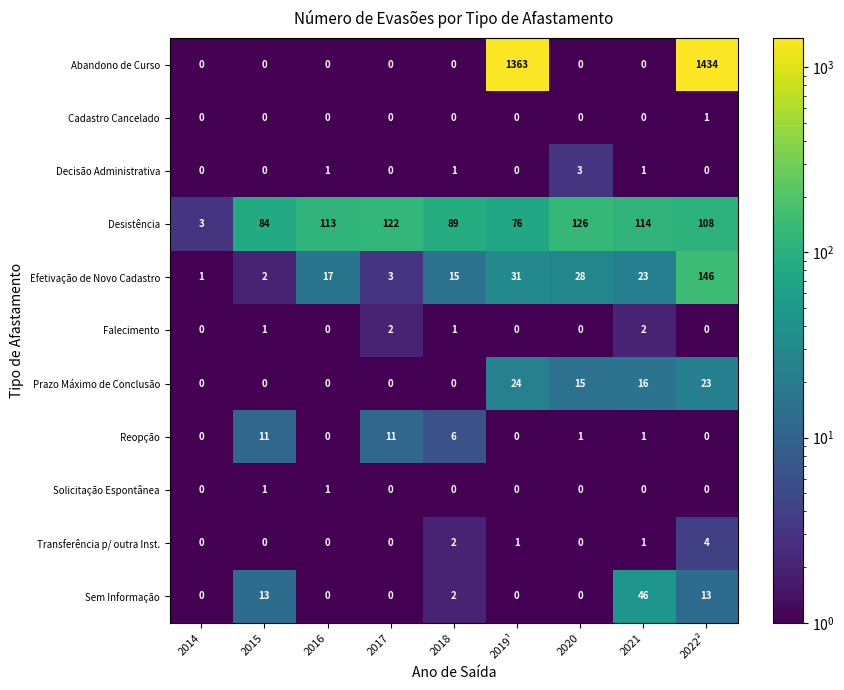

What is the minimum value shown in the chart?

0